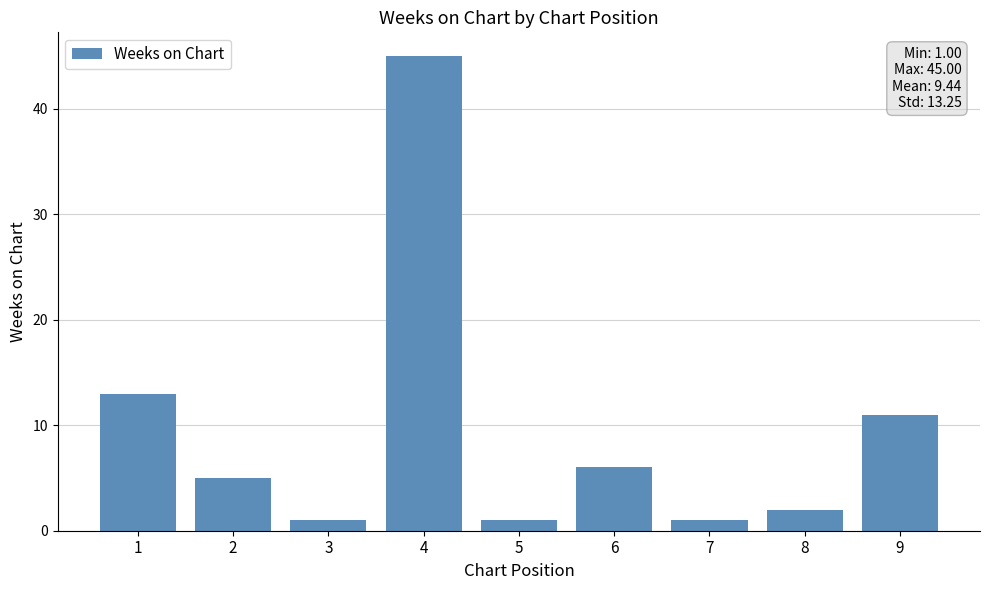

How many series are shown in this chart?

1